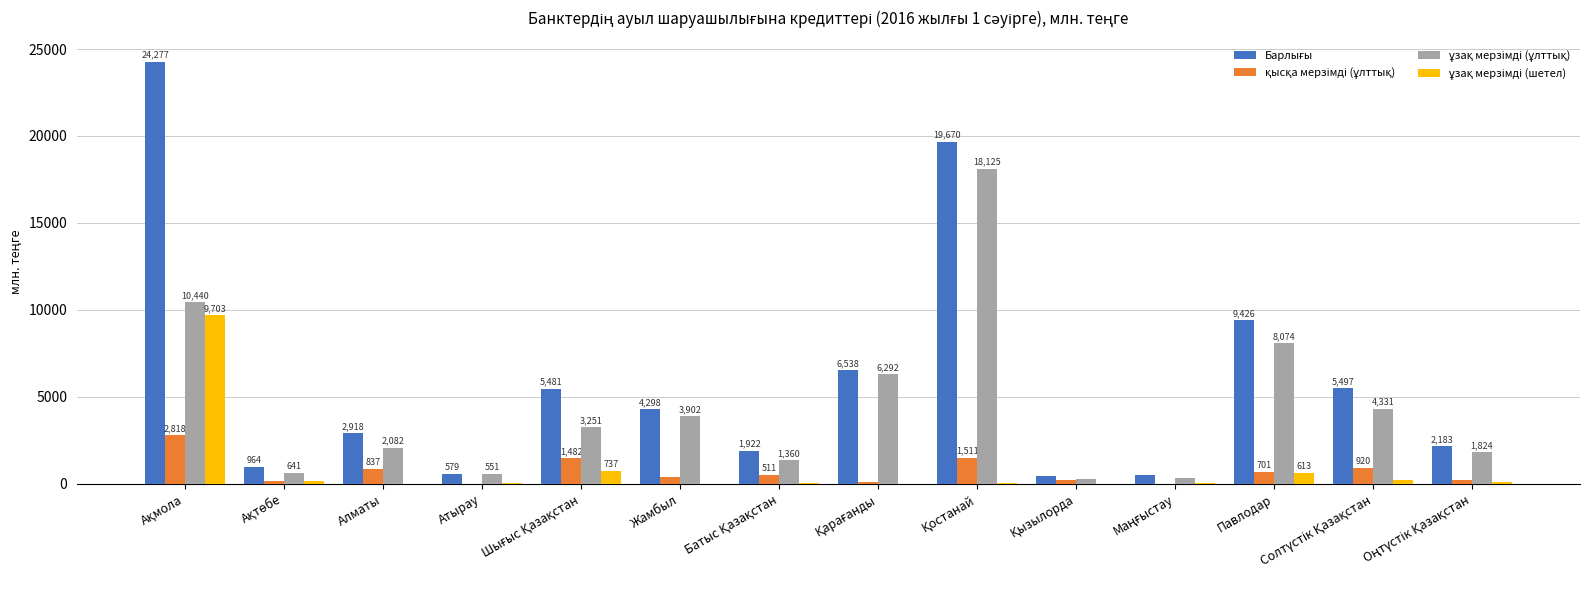

How many data points does each series have?

14